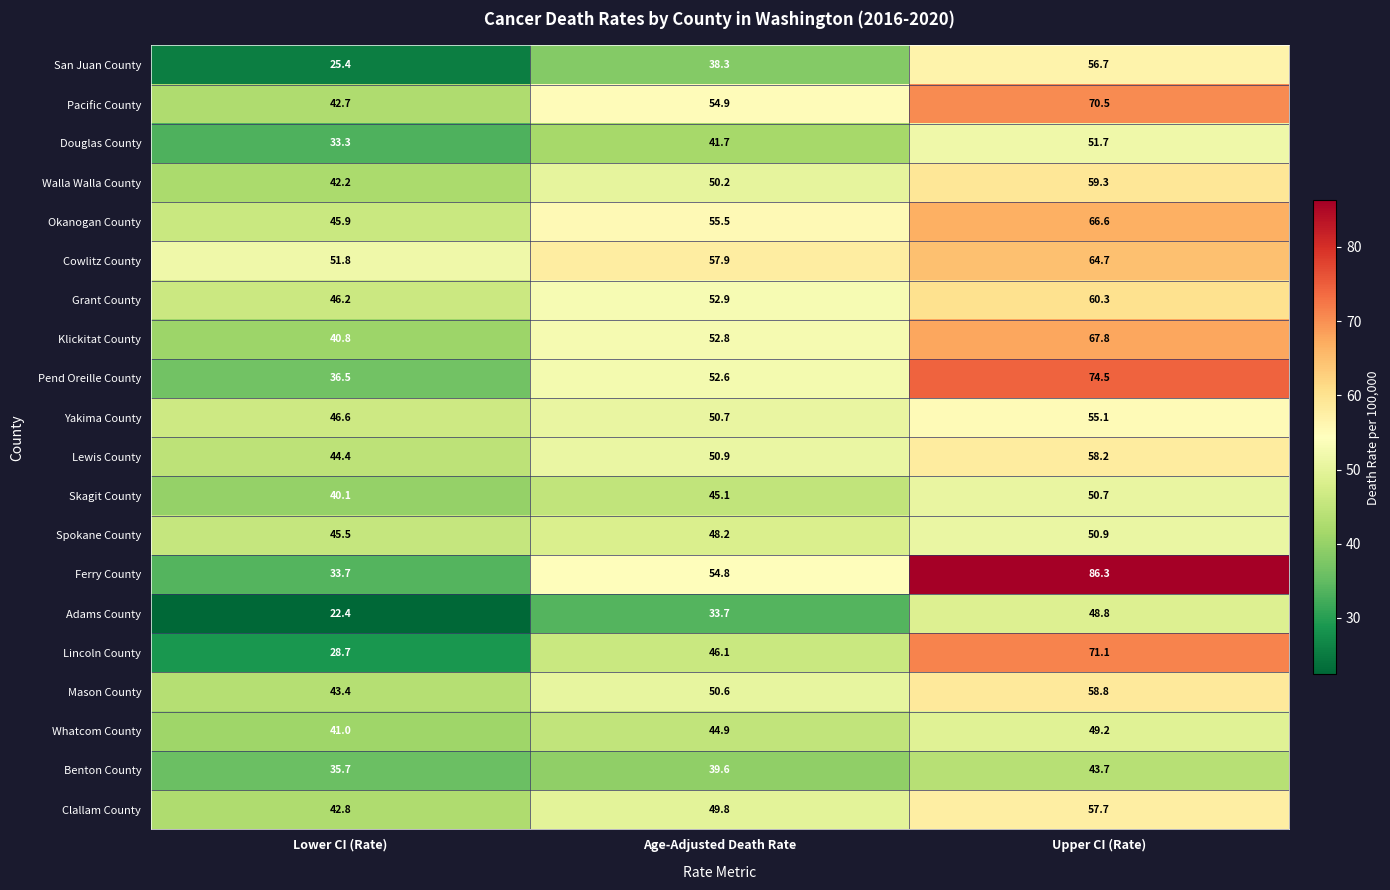

Rank the series by their maximum value, from lowest to highest.

Benton County, Adams County, Whatcom County, Skagit County, Spokane County, Douglas County, Yakima County, San Juan County, Clallam County, Lewis County, Mason County, Walla Walla County, Grant County, Cowlitz County, Okanogan County, Klickitat County, Pacific County, Lincoln County, Pend Oreille County, Ferry County